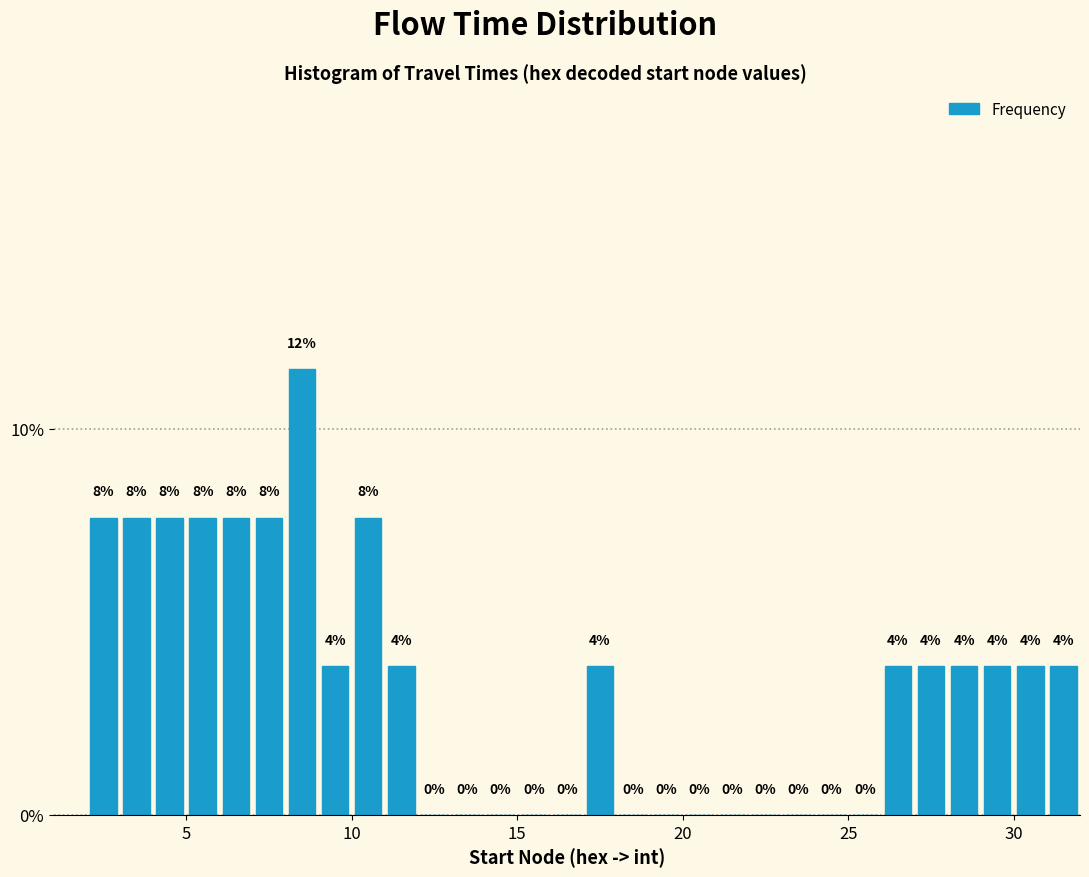

Read against the x-axis, roughly where is the centre of the tallest bar?

8.5